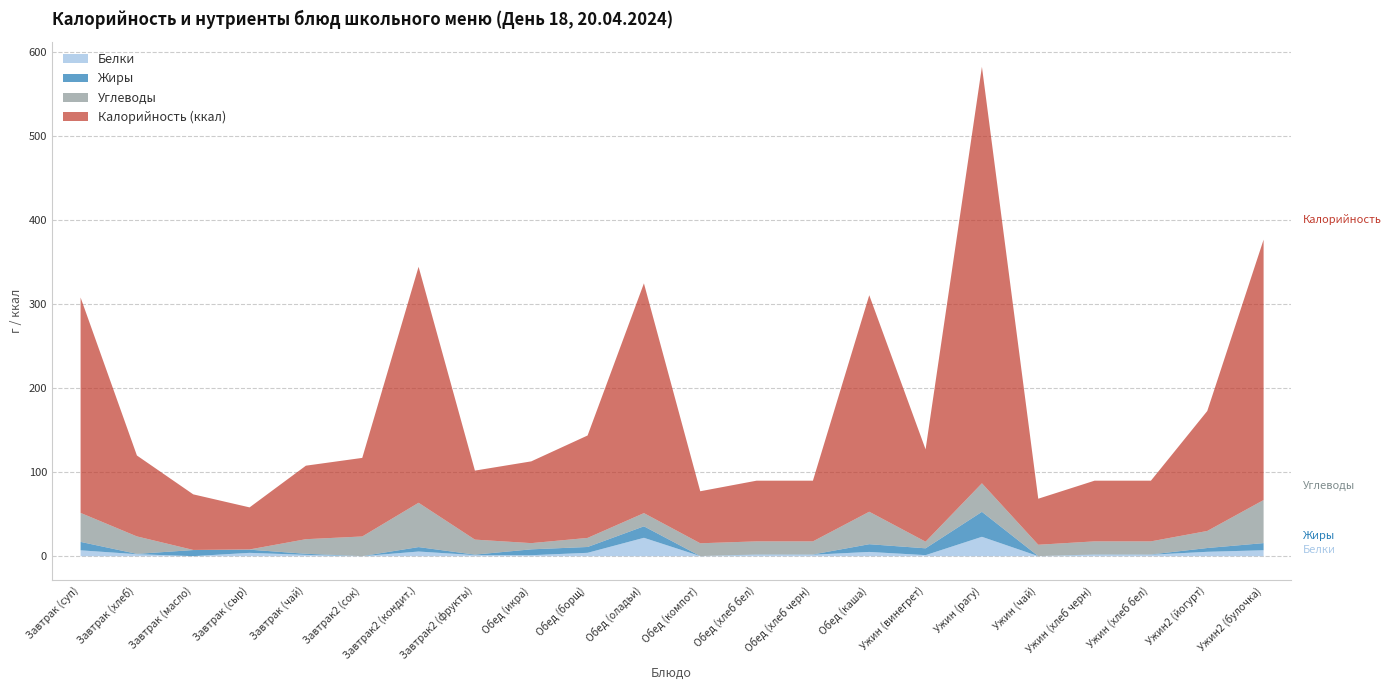

Is the value of Углеводы at Жиры greater than the value of Белки at 6?

No